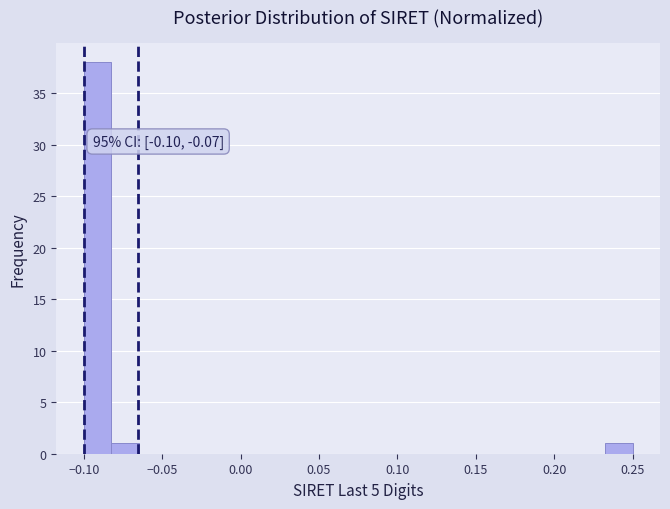

Read against the x-axis, roughly where is the centre of the tallest bar?

-0.090